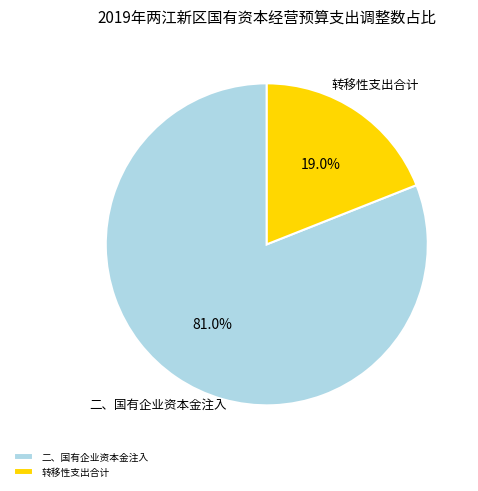

Is it true that 转移性支出合计 is 31% of the pie?

False